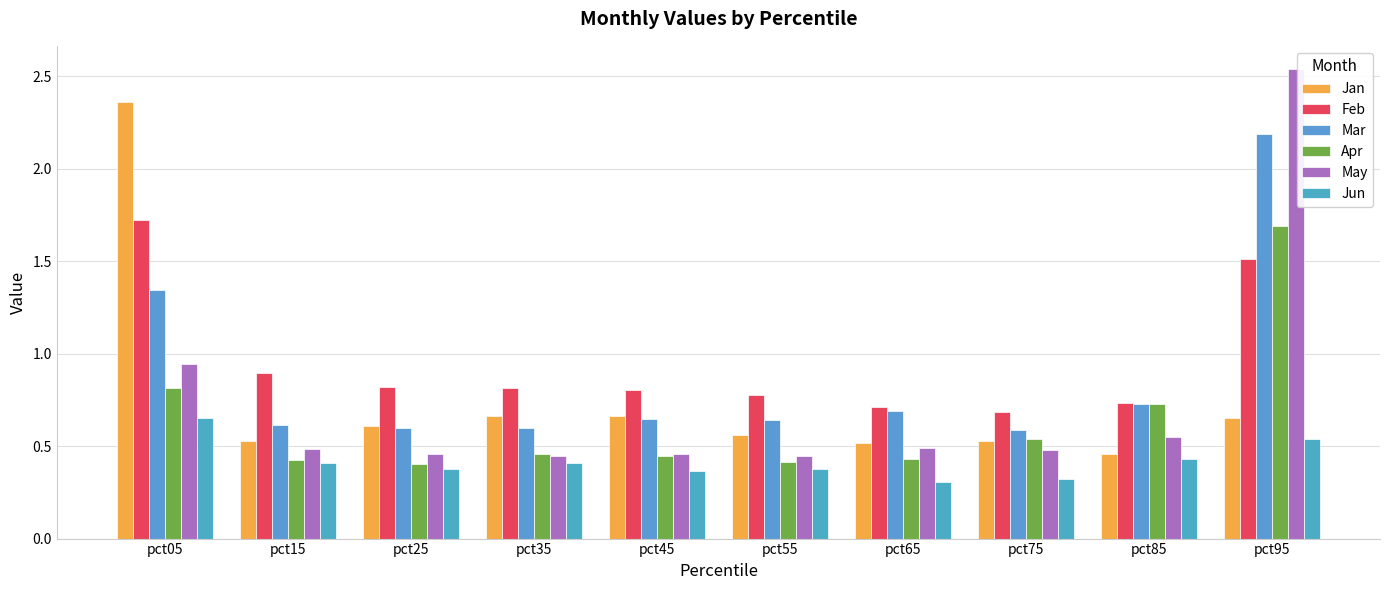

What are all the series names shown in the legend?

Jan, Feb, Mar, Apr, May, Jun